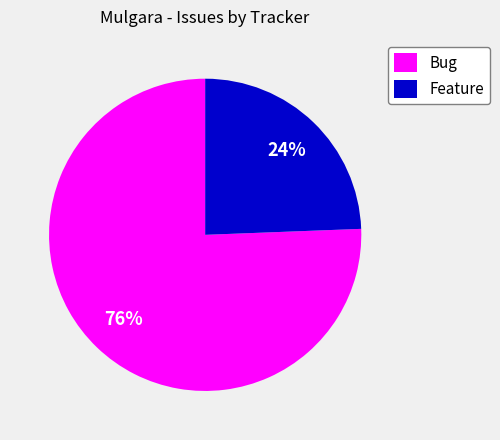

To the nearest percent, what is the combined percentage of Feature and Bug?

100%